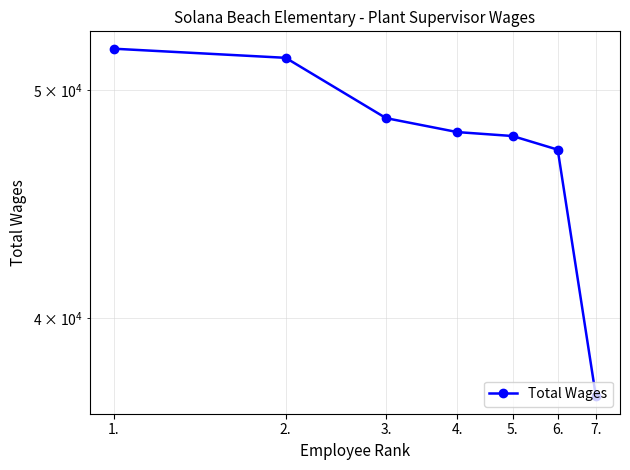

List the labels in order of value, largest first.

1., 2., 3., 4., 5., 6., 7.